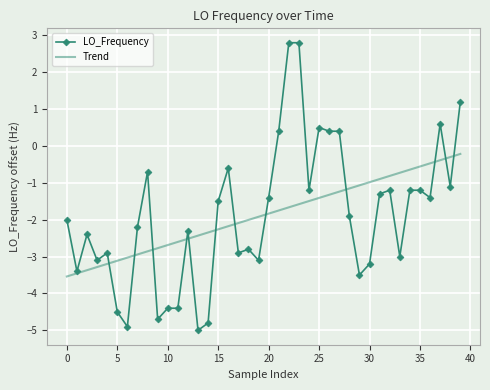

Count the number of data series in this chart.

2